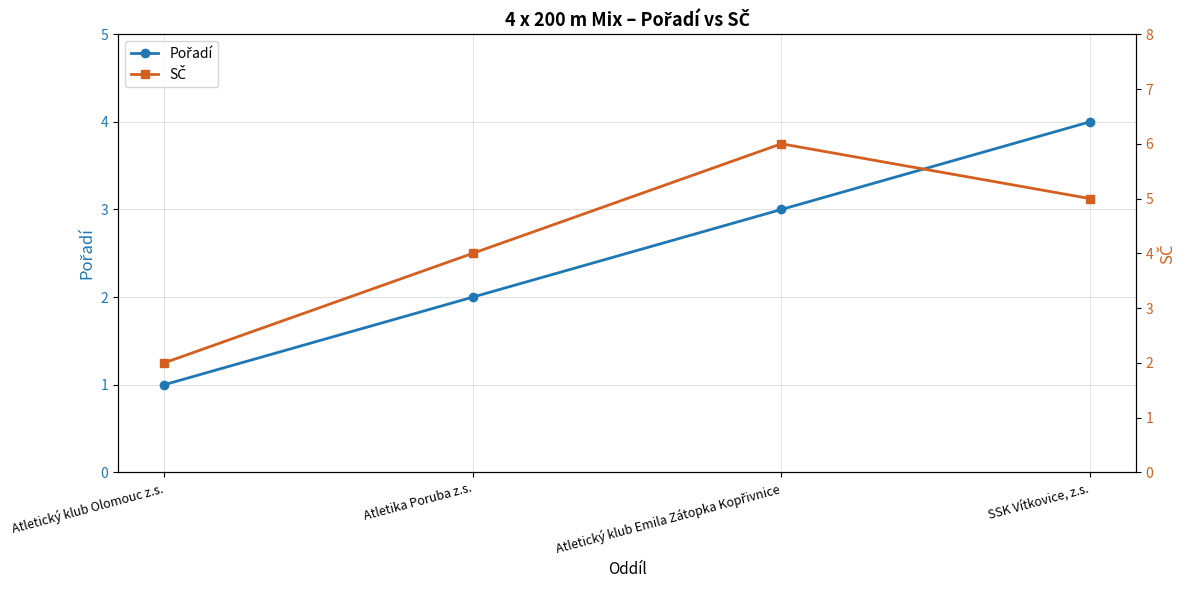

Does the chart display data point markers on the line(s)?

Yes